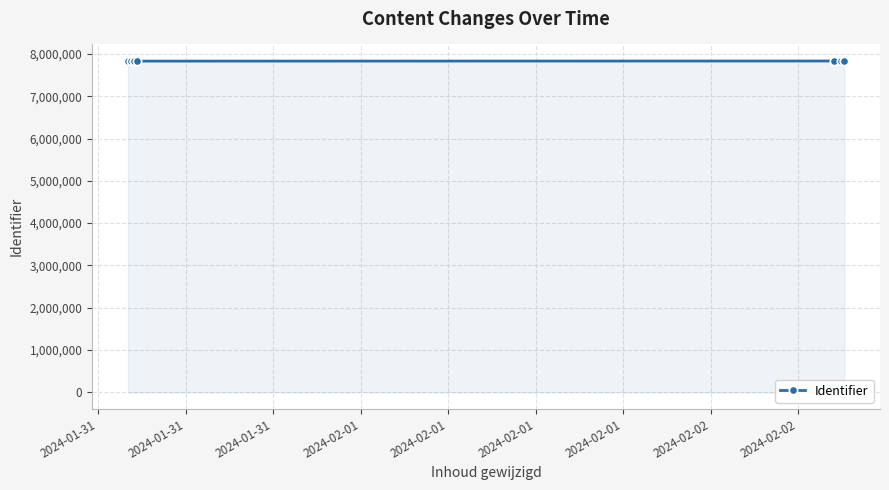

Reading left to right, transcribe all the data shown in this chart.

7829150	7829152	7829148	7829157	7829170	7831666	7831674	7831664	7831677